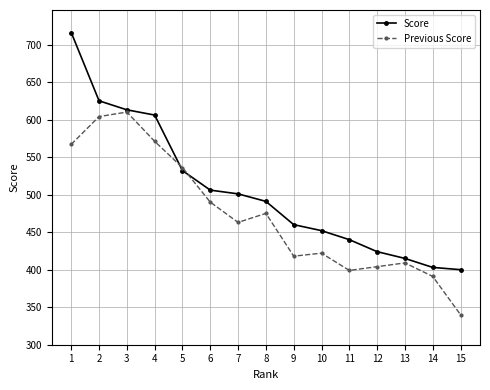

What is the highest value of the Score series?

716